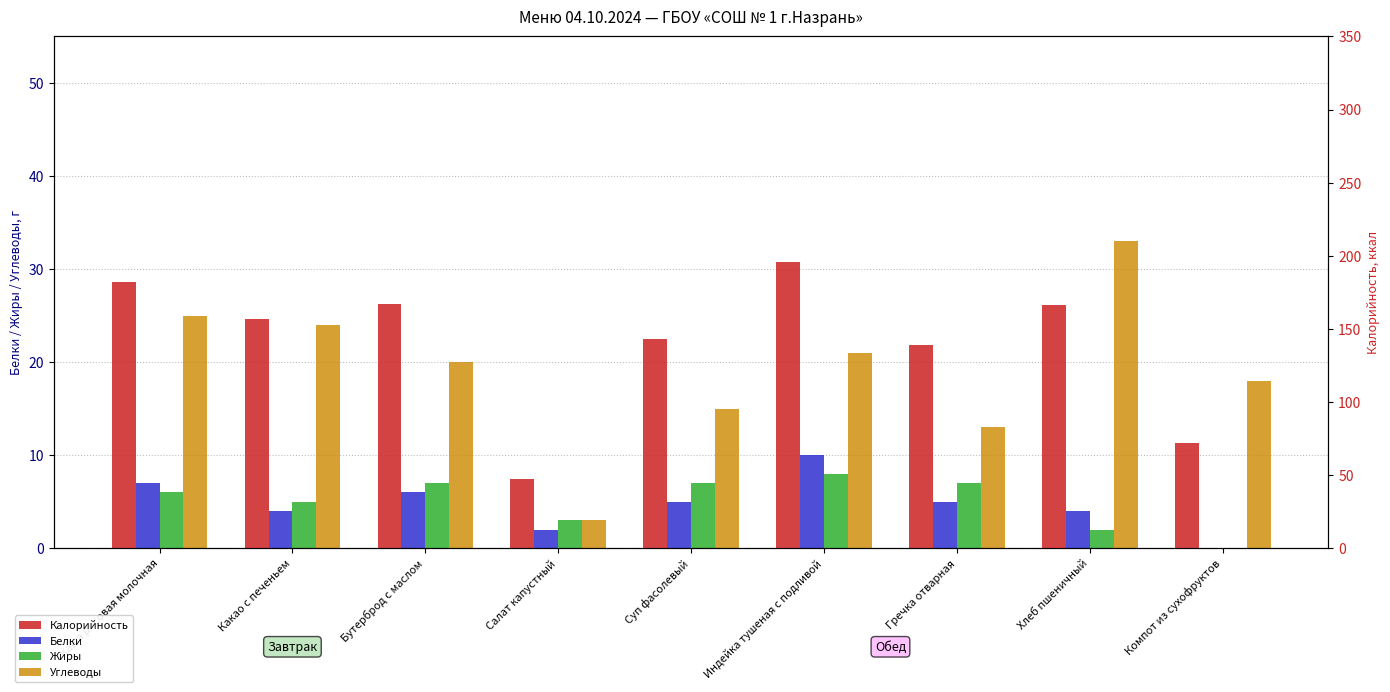

What is the label of the 4th bar from the right?

Индейка тушеная с подливой